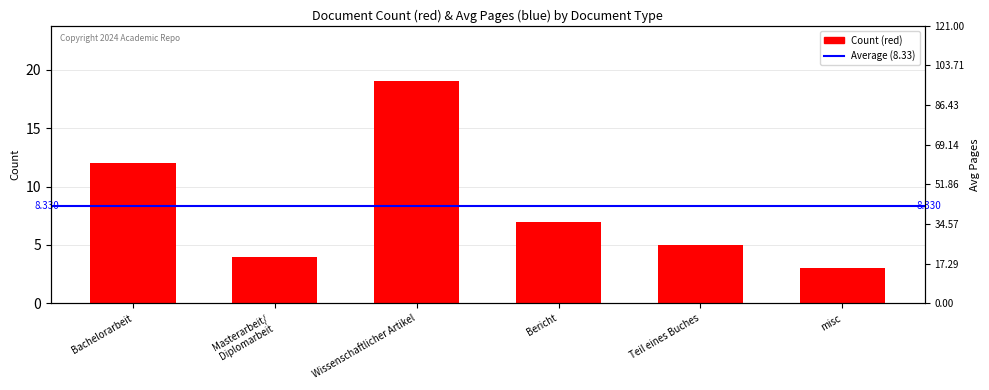

Reading left to right, what are all the values shown in this chart?

12	4	19	7	5	3